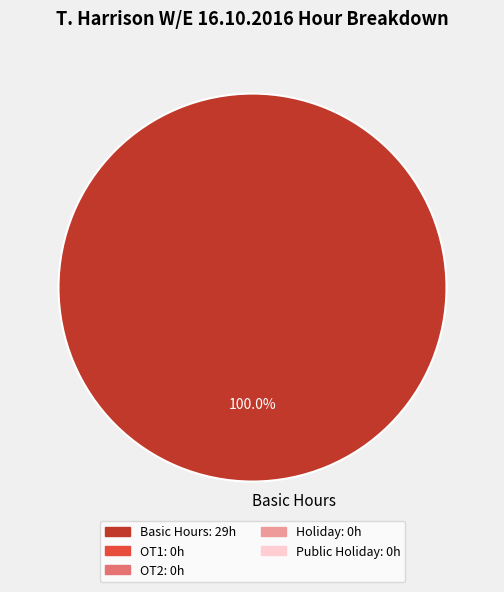

Does any single category account for the majority?

Yes